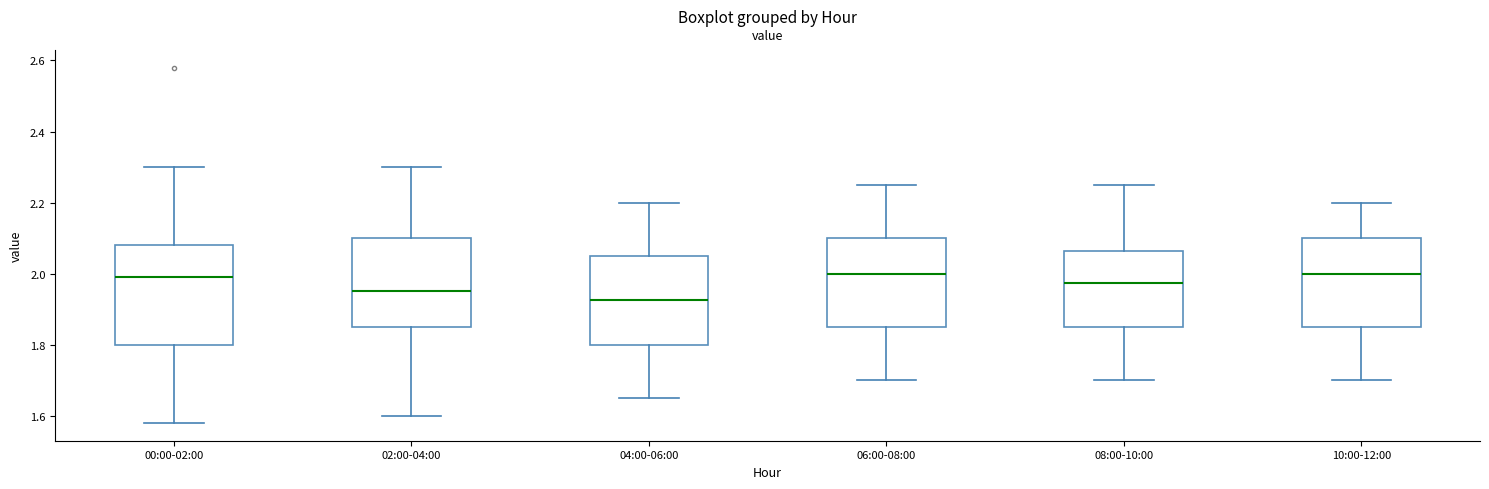

Which box has the lowest median line?

04:00-06:00